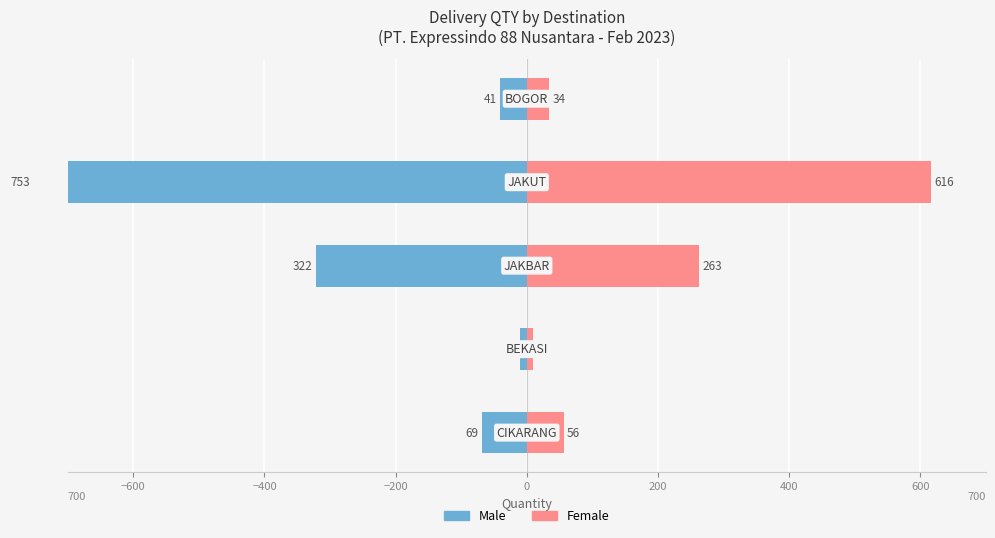

At how many categories does at least one series exceed 428?

1